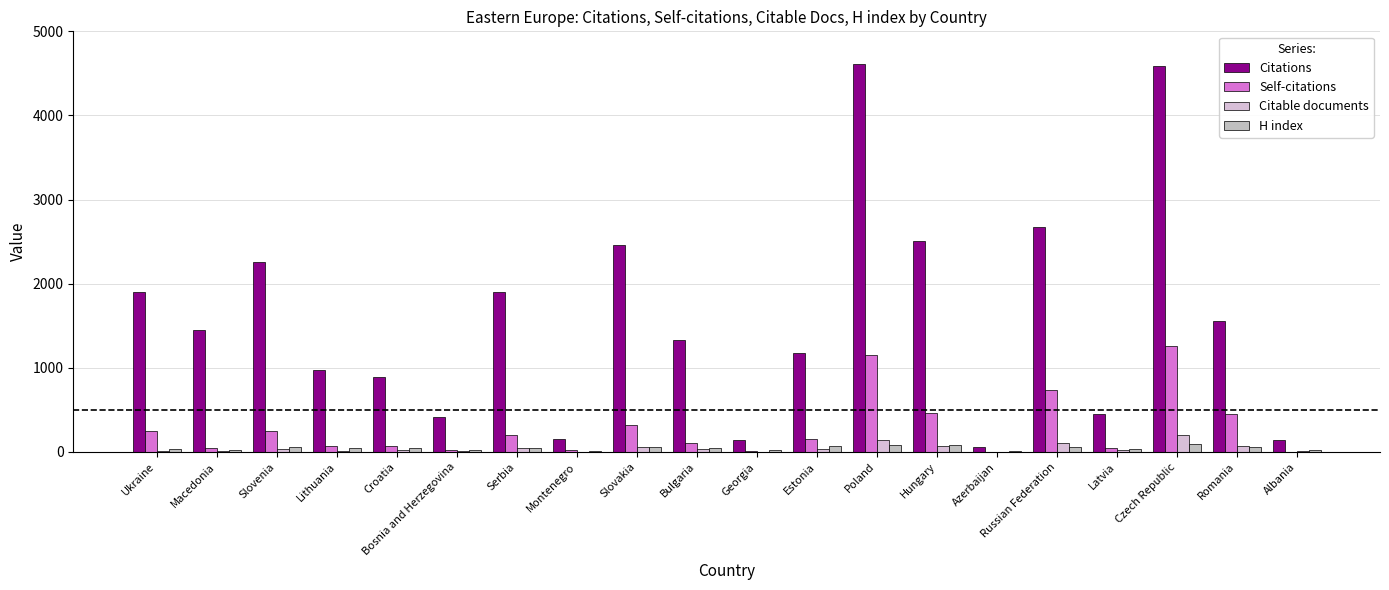

True or false: Self-citations has a value of 157 at Estonia.

True